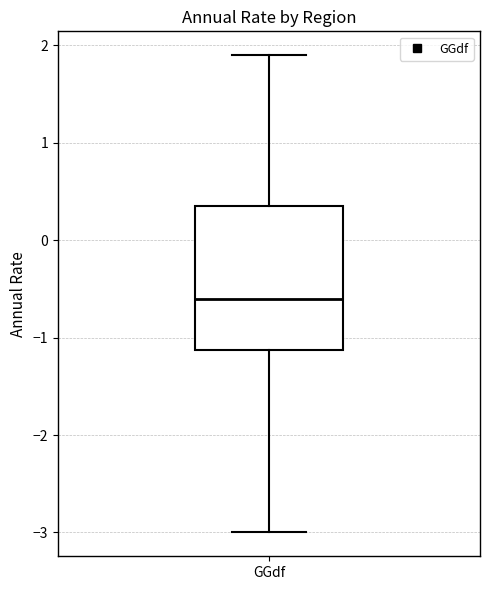

Transcribe this box plot: give where the median line is, the range the box spans, and where the two whiskers end, as read against the y-axis. The values are not printed on the chart, so give them approximately, as read against the axis.

median -0.6, box -1.1 to 0.4, whiskers -3.0 to 1.9